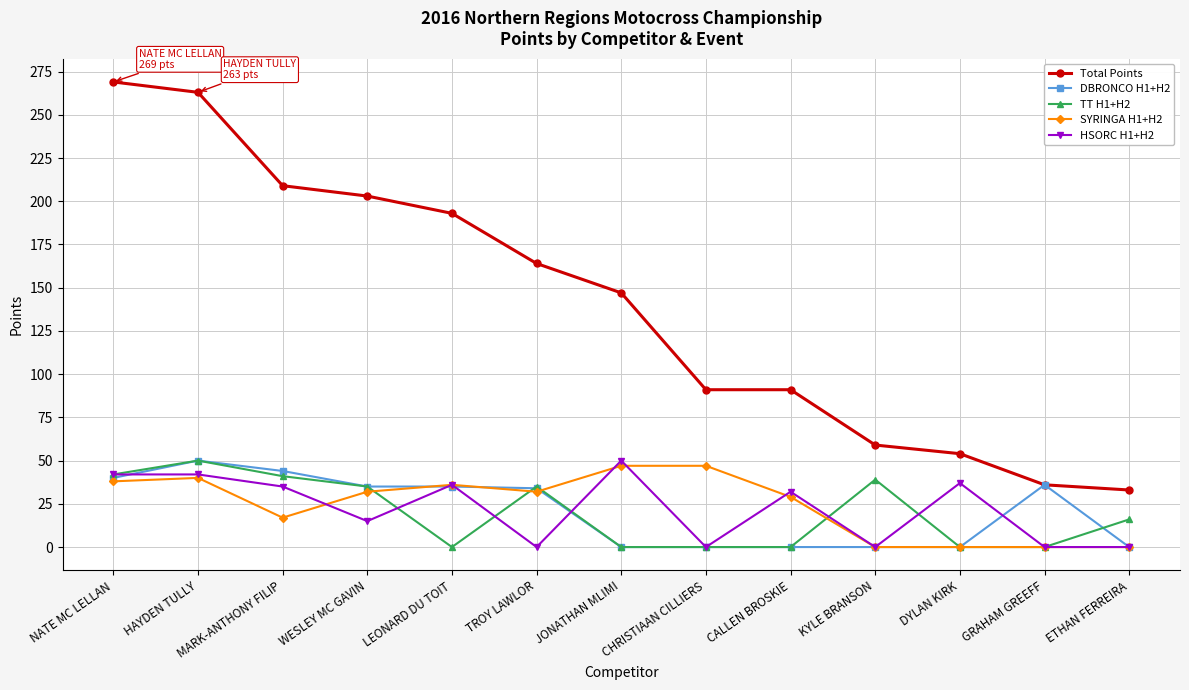

Does the chart have visible grid lines?

Yes